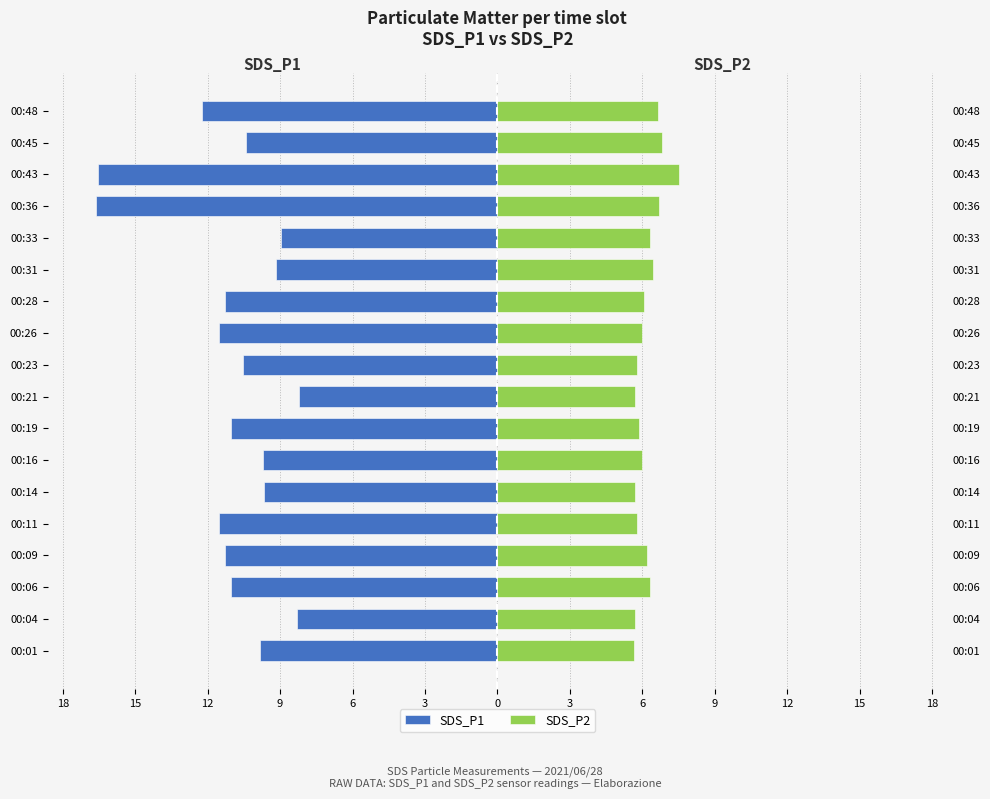

At how many categories does at least one series exceed -3?

18